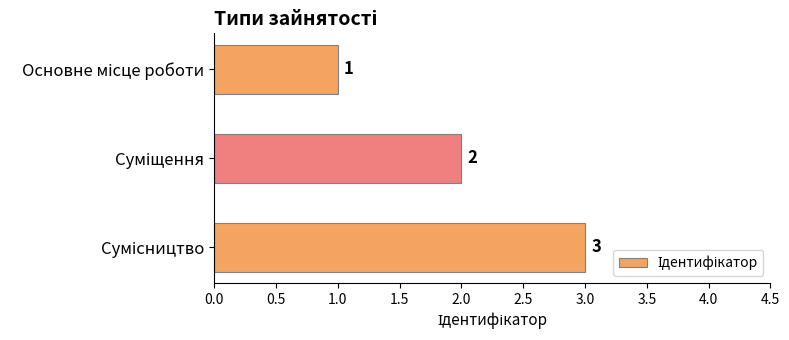

How many values are between 1 and 3?

3